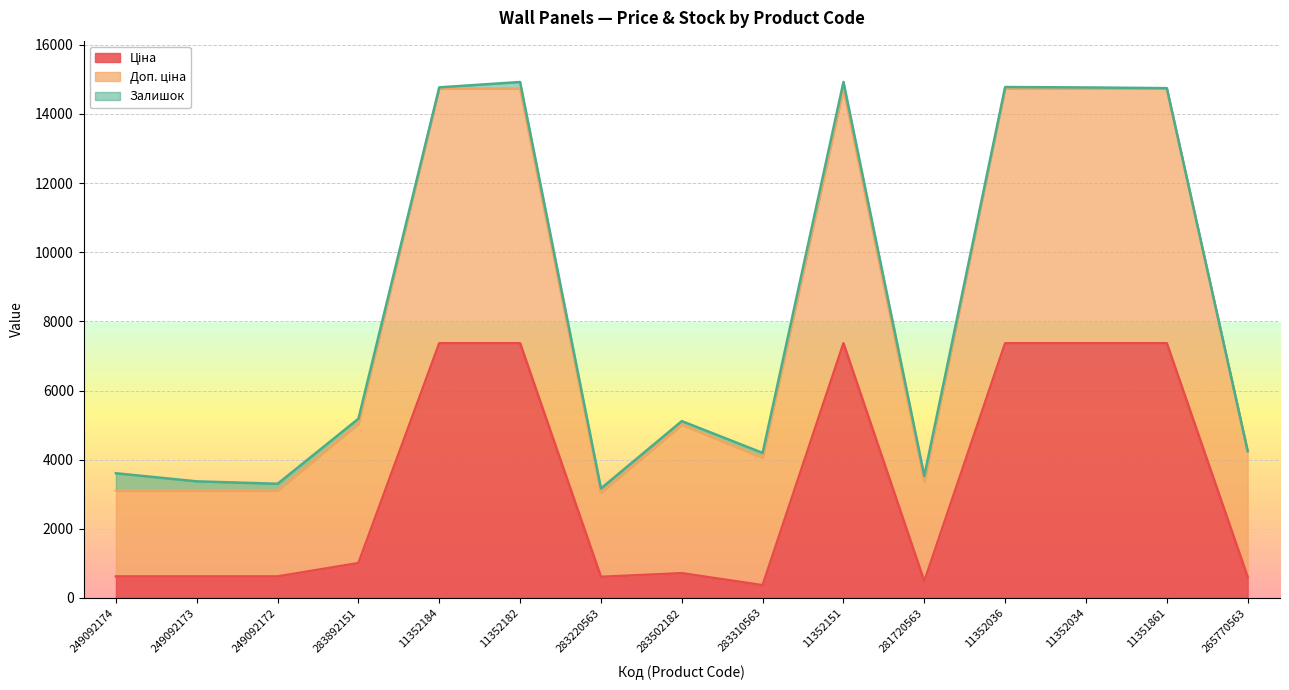

The value of Доп. ціна at 11352151 is 6517.8. True or false?

False